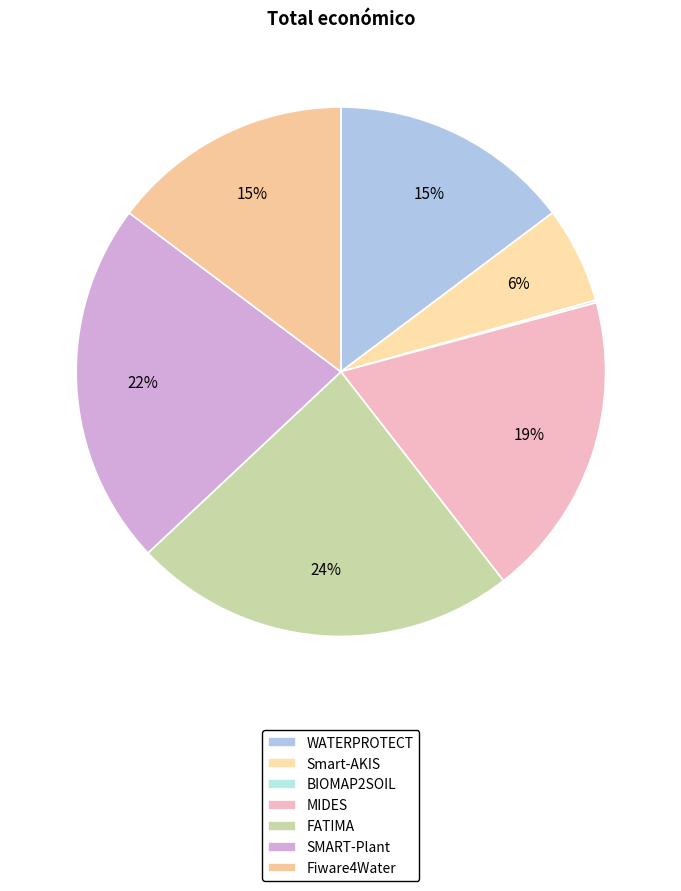

To the nearest percent, what is the difference between the largest and smallest slice percentages?

23%